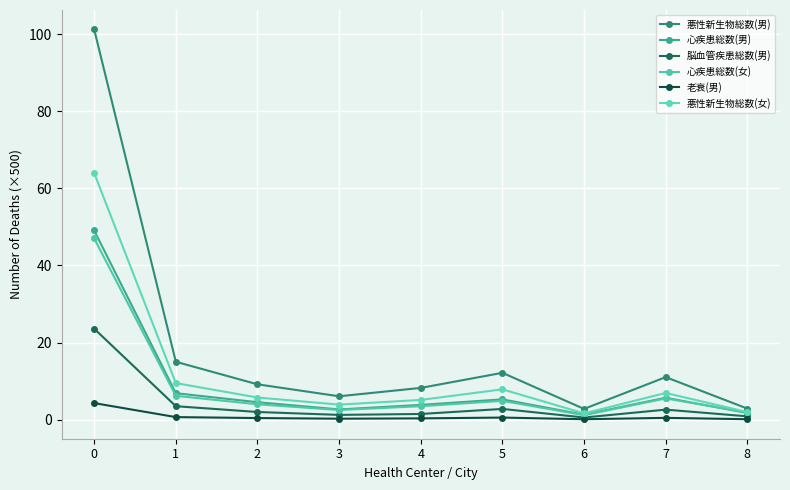

What value does the 脳血管疾患総数(男) series have at 0?

23.6